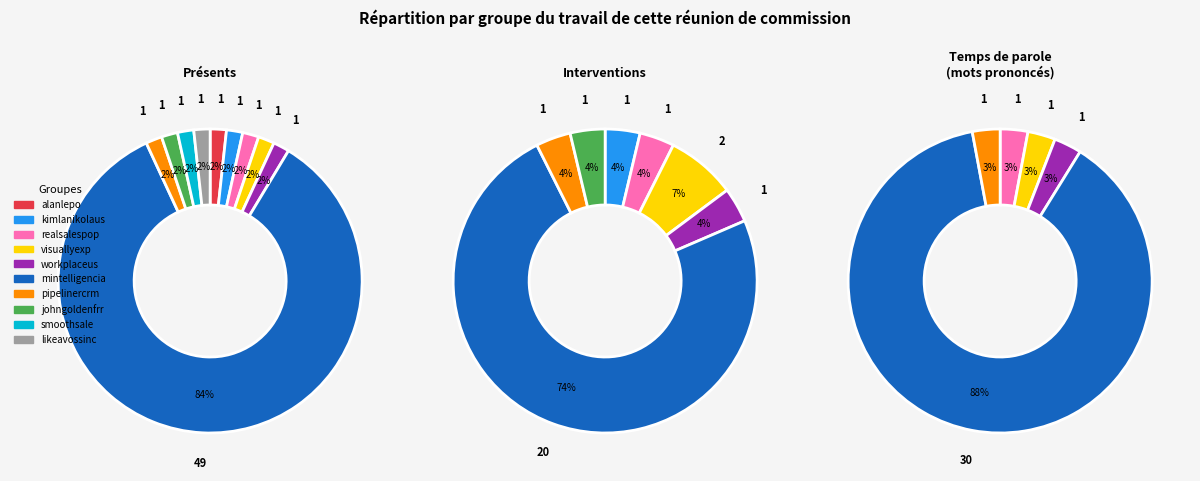

To the nearest percent, what is the combined percentage of realsalespop and likeavossinc?

3%